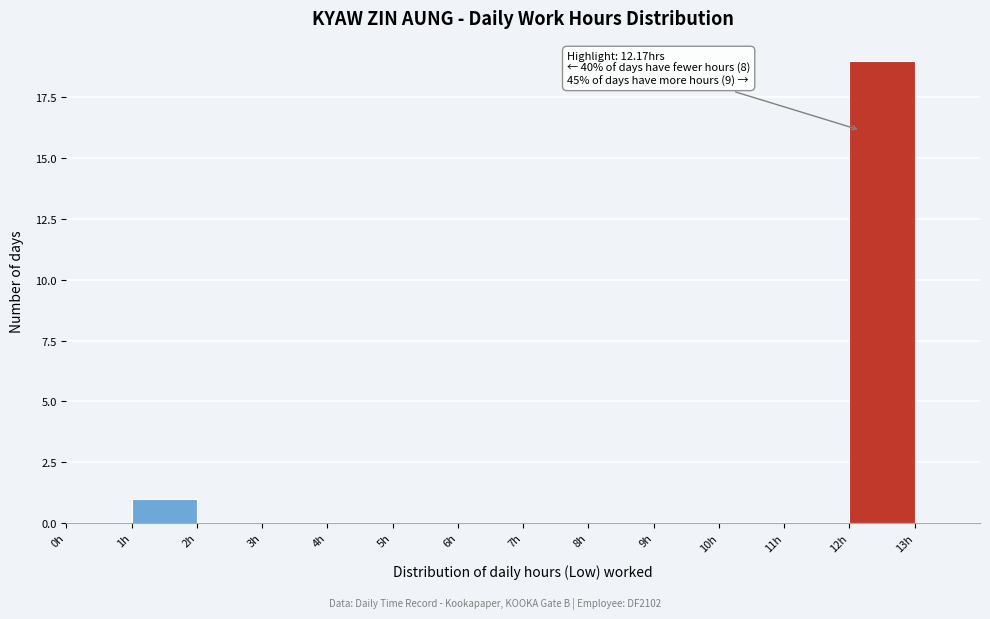

Over which range of the x-axis is the bar tallest?

12 to 13